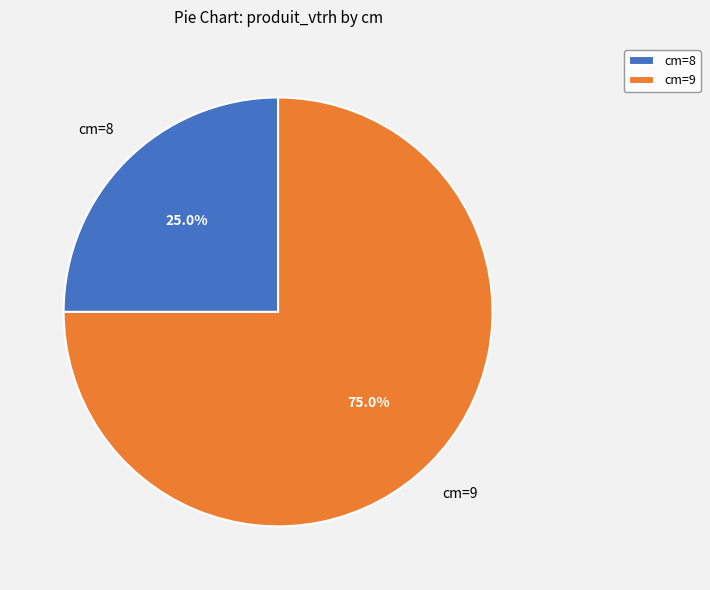

What is the majority slice?

cm=9